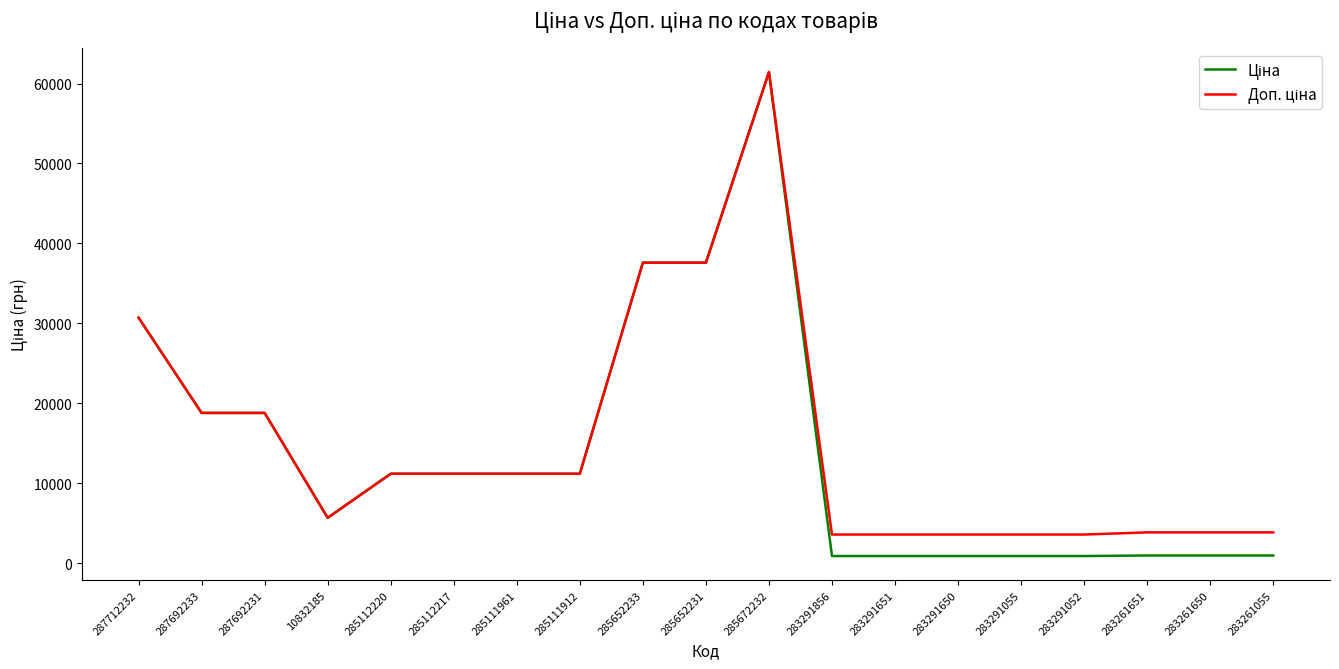

What is the maximum value shown in the chart?

61434.3